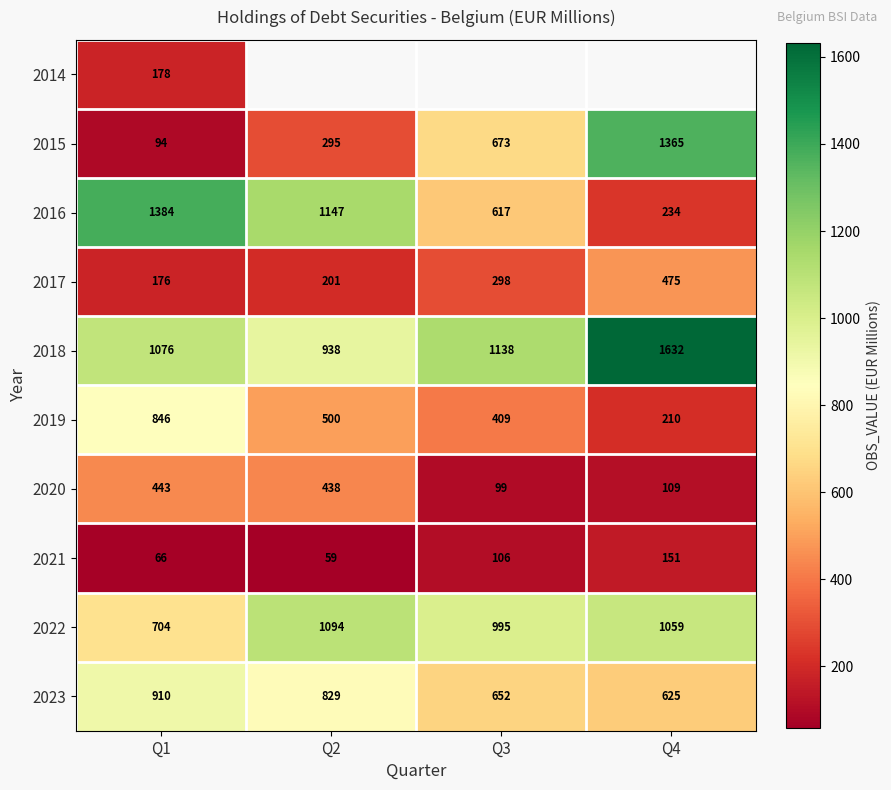

What is the sum of the 2020 values at Q2 and Q3?

537